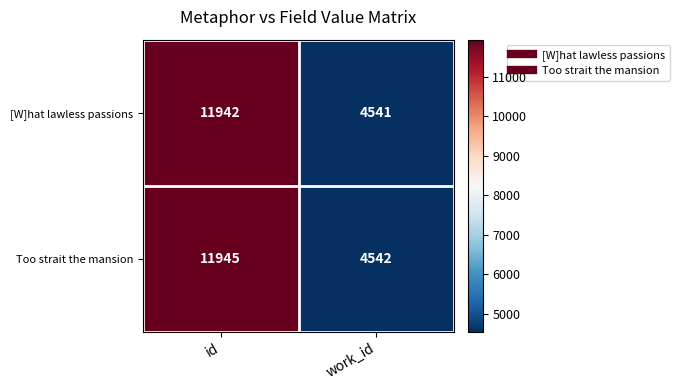

Between id and work_id, which series saw the biggest shift?

Too strait the mansion